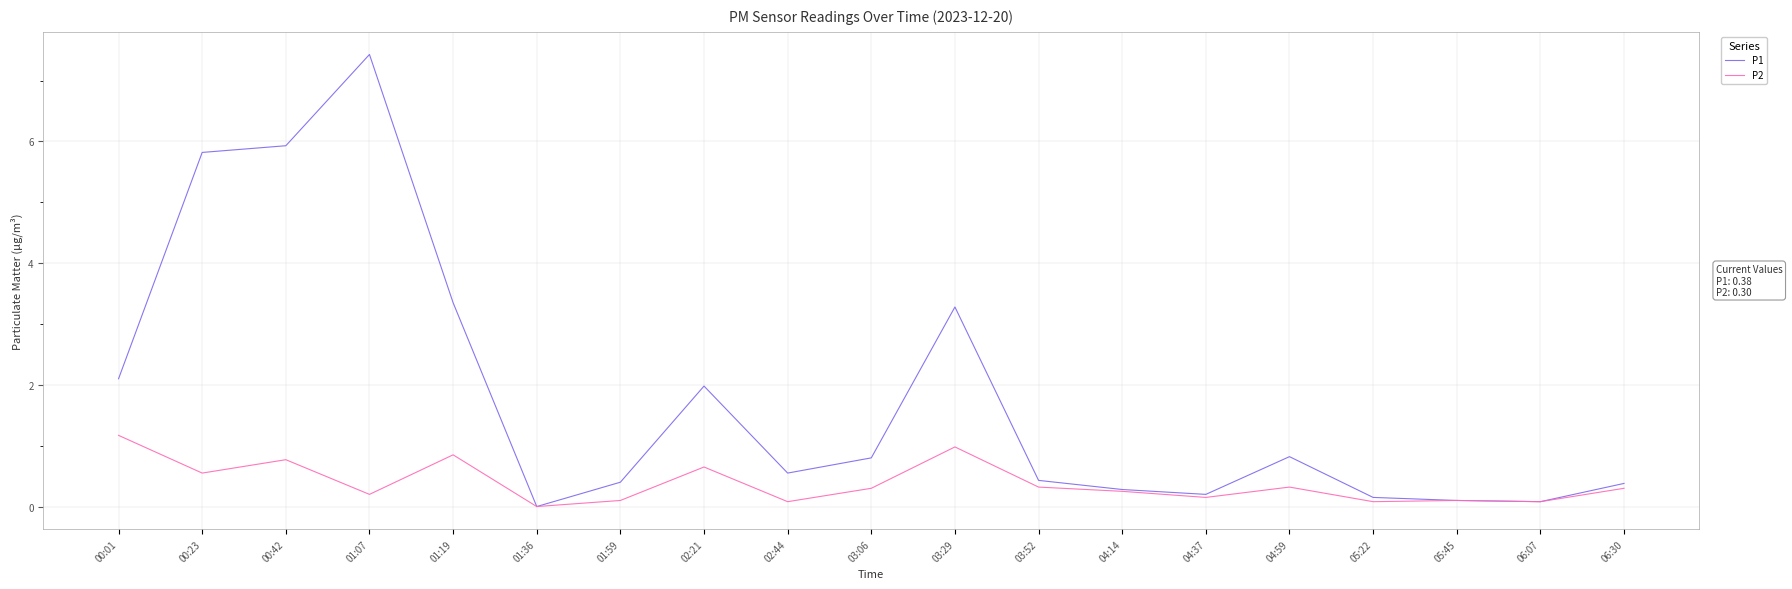

Which series has the widest spread of values?

P1